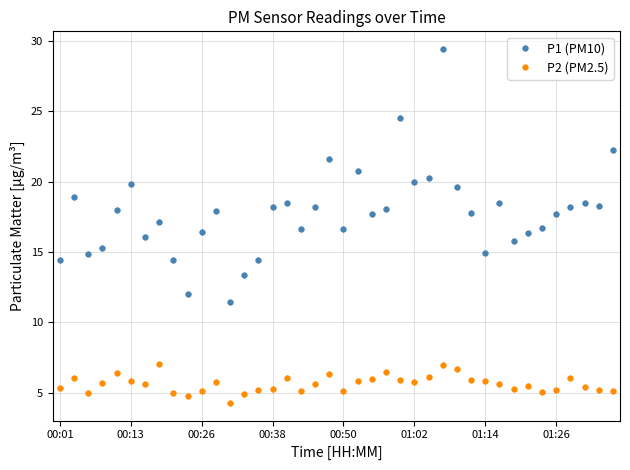

Which series has the widest spread of values?

P1 (PM10)